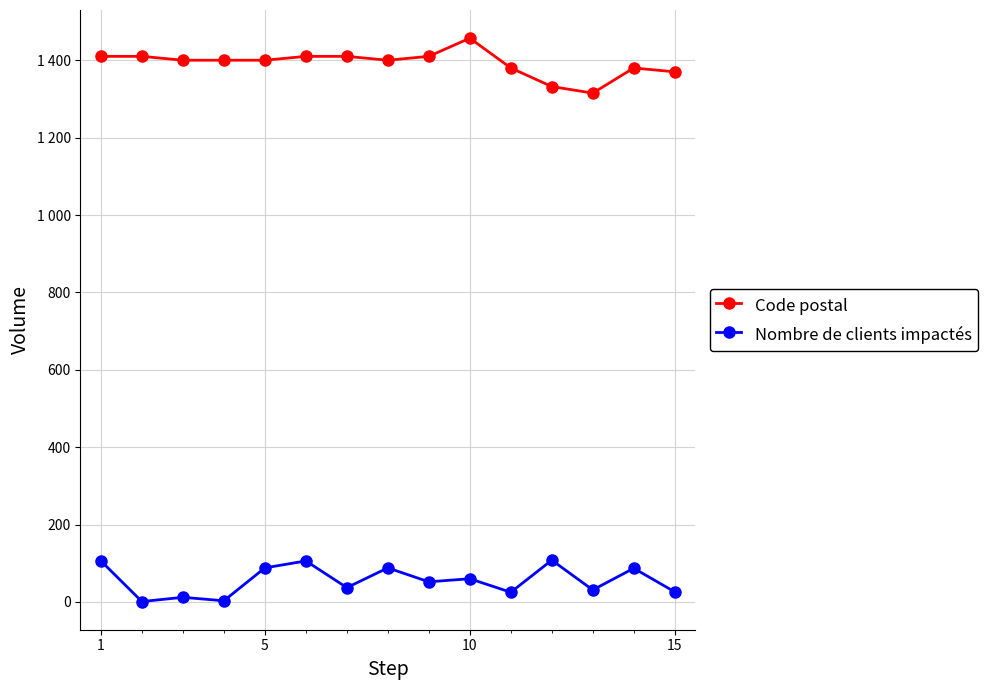

What are all the series names shown in the legend?

Code postal, Nombre de clients impactés